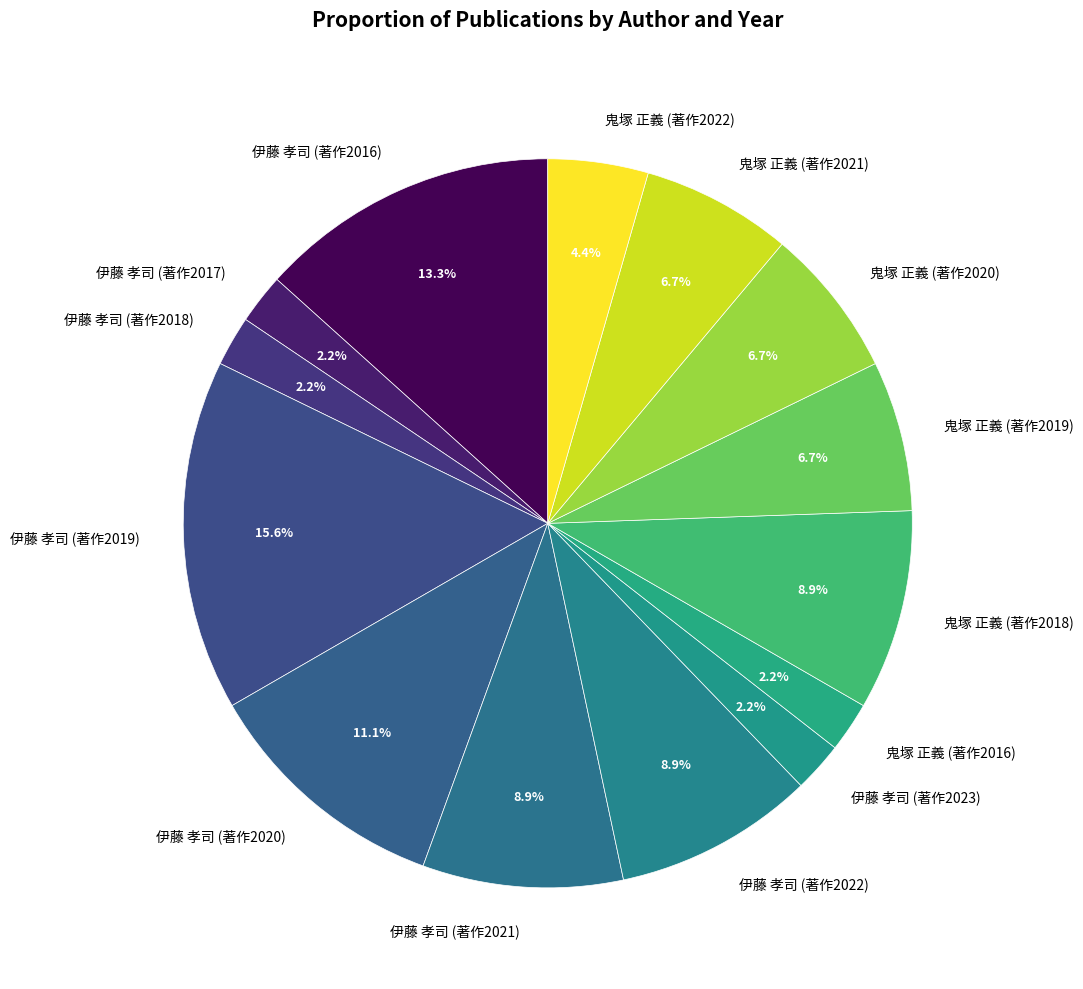

Which slice is the largest?

伊藤 孝司 (著作2019)